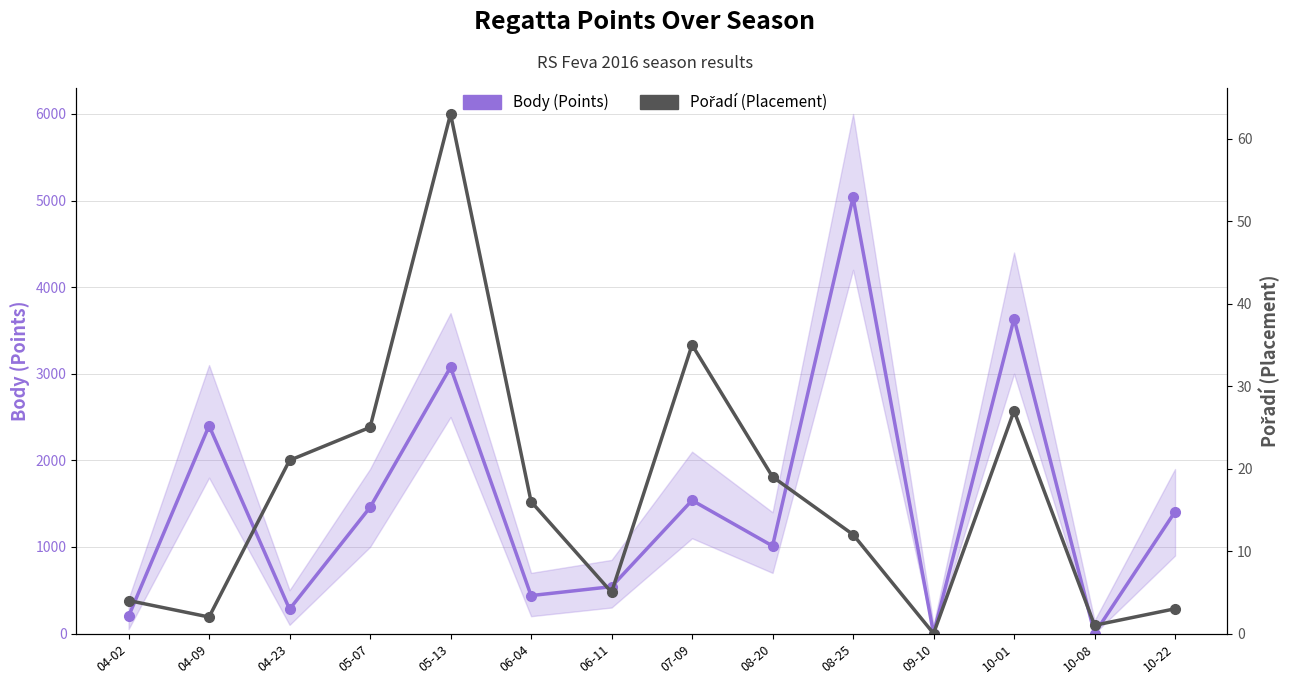

What position from the right is 06-11?

8